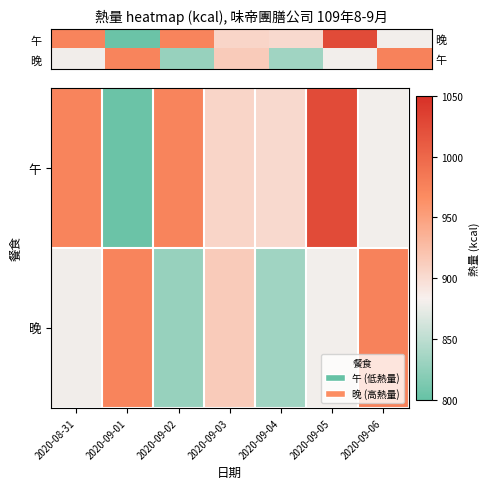

List the series in order of their peak value, lowest first.

晚, 午